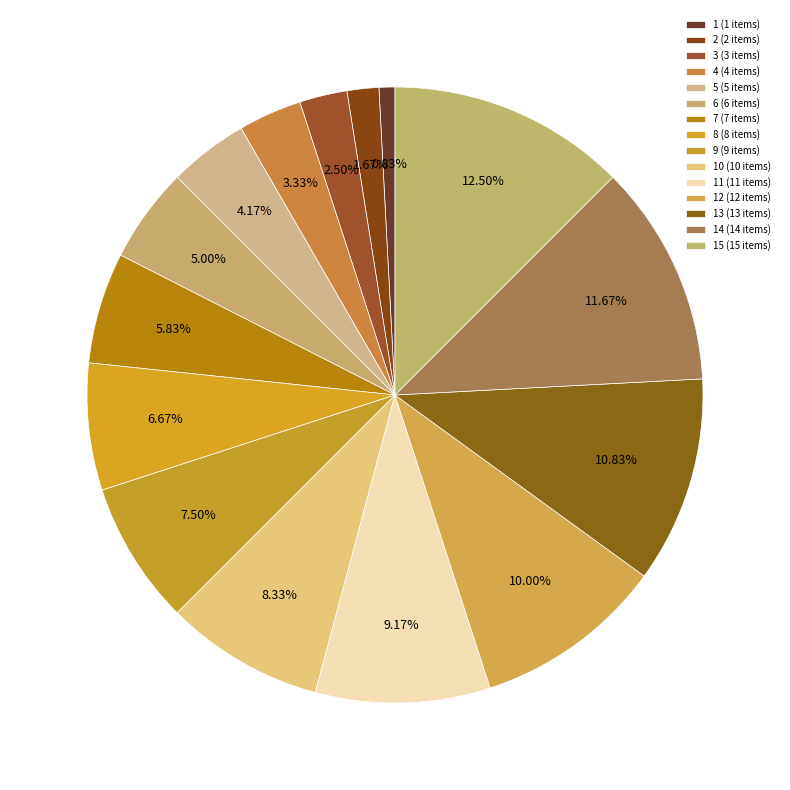

Rank the categories by value from lowest to highest.

1, 2, 3, 4, 5, 6, 7, 8, 9, 10, 11, 12, 13, 14, 15